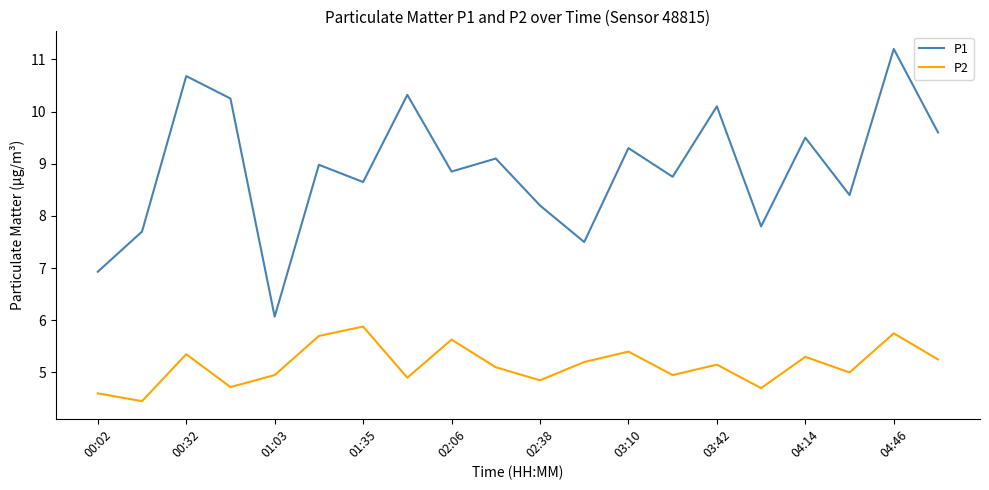

What is the maximum value shown in the chart?

11.2